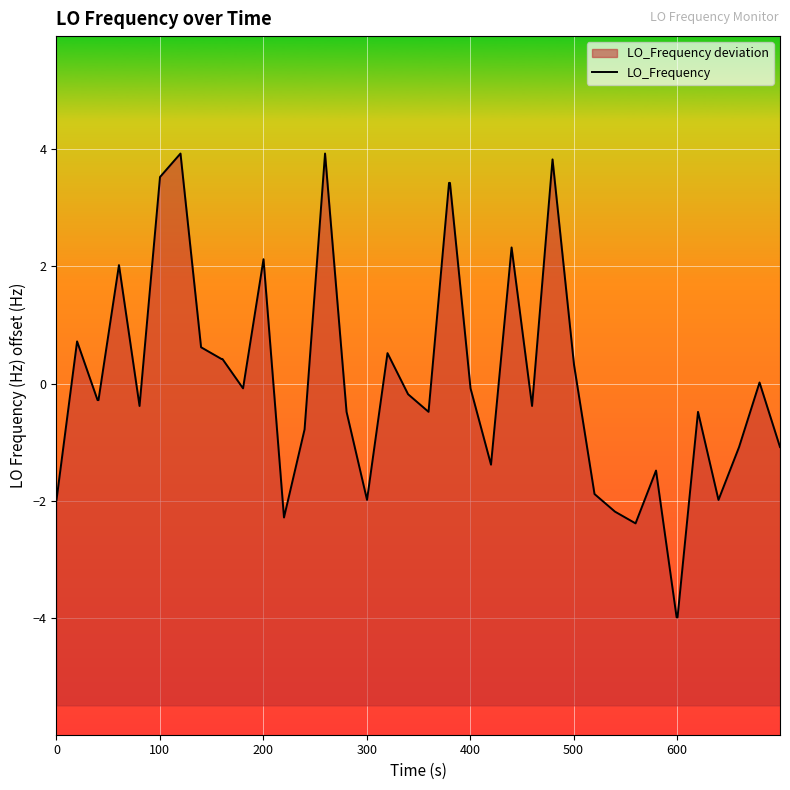

True or false: the data has more than 2 interior local peaks.

True